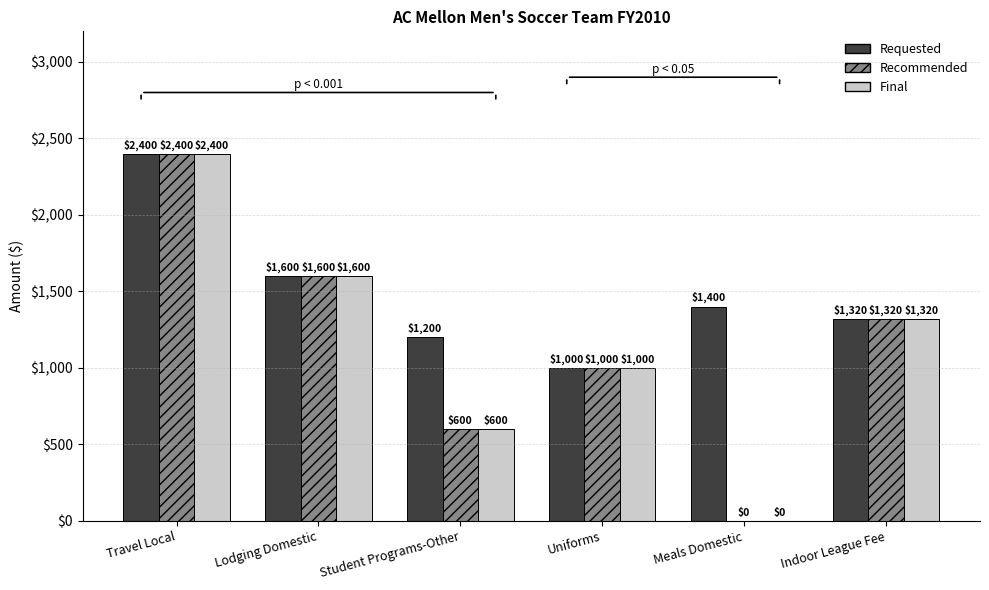

How many series are shown in this chart?

3